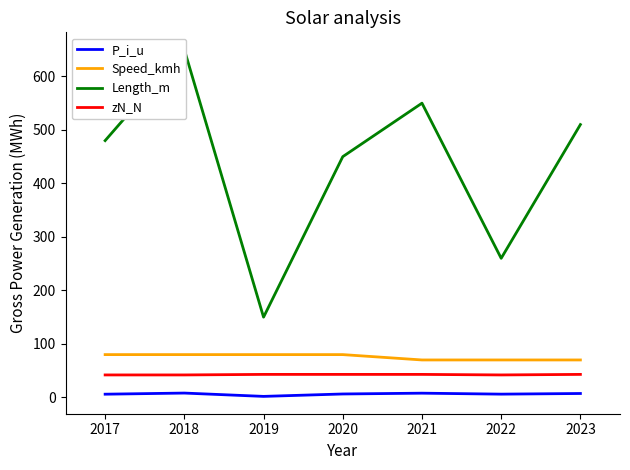

Reading left to right, list all the values displayed in this chart.

P_i_u: 6.0	8.1	1.9	6.4	7.9	6.1	7.3
Speed_kmh: 80.0	80.0	80.0	80.0	70.0	70.0	70.0
Length_m: 480.0	650.0	150.0	450.0	550.0	260.0	510.0
zN_N: 42.0	42.0	43.0	43.0	43.0	42.0	43.0